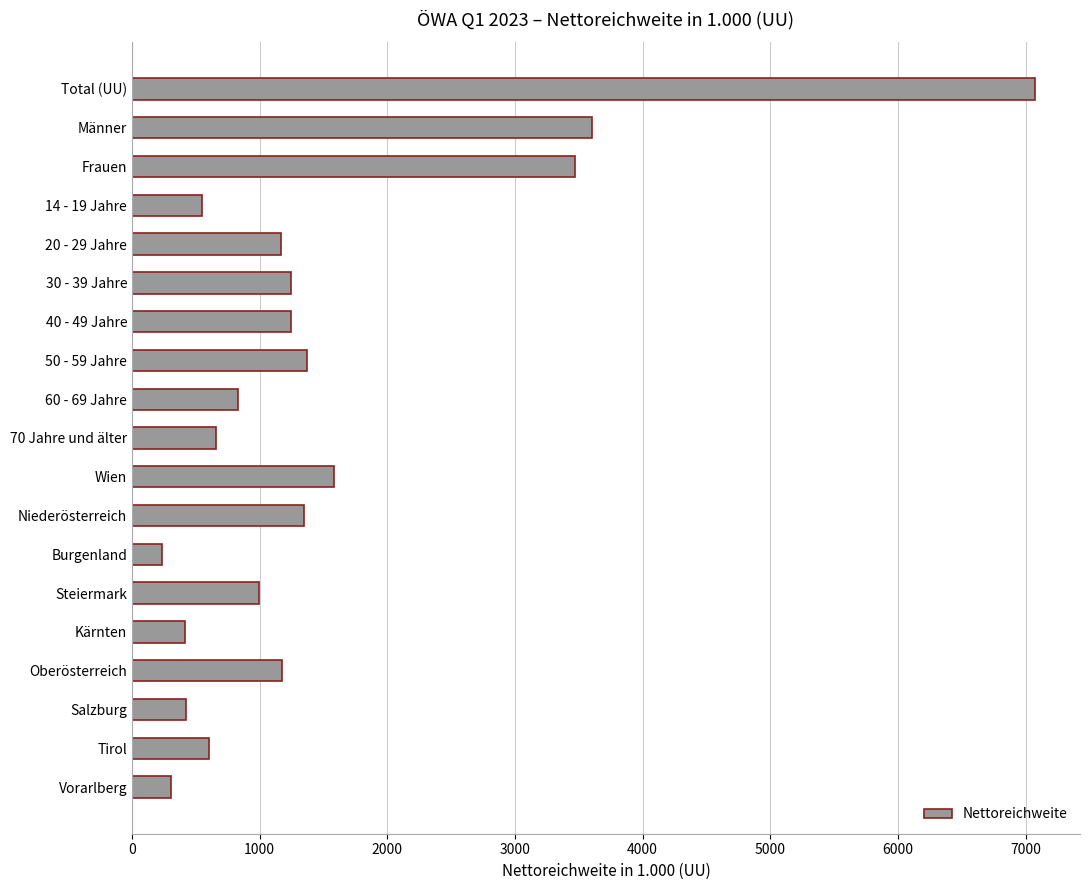

What is the label of the 12th bar from the bottom?

50 - 59 Jahre